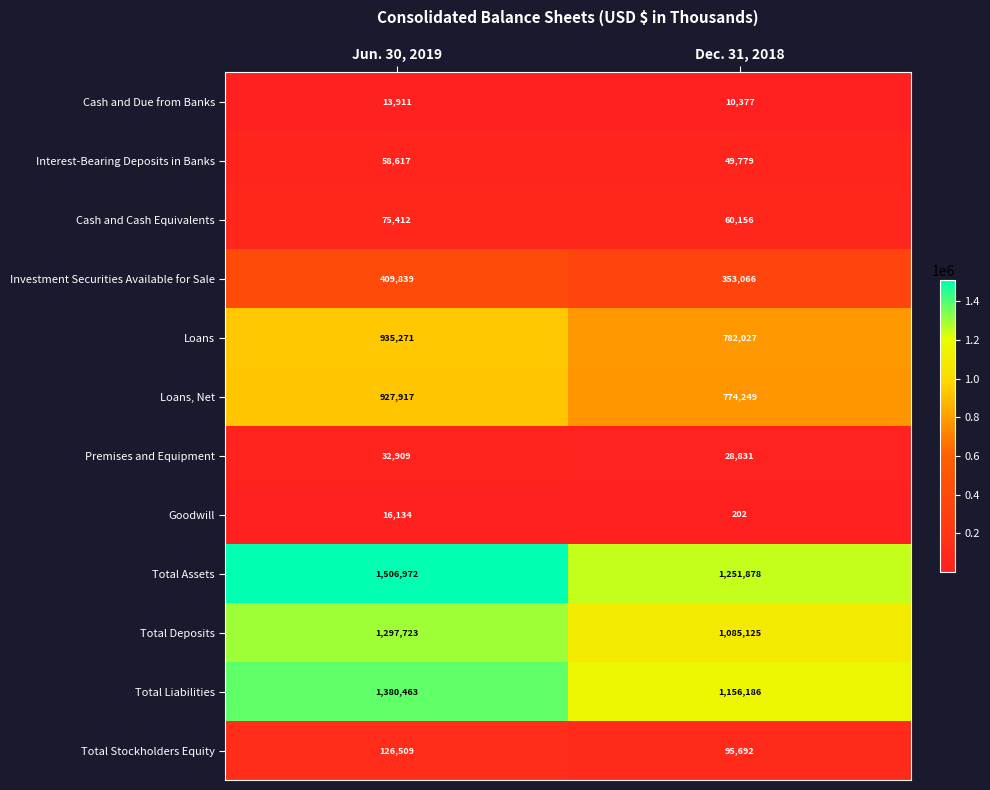

Rank the series by their maximum value, from lowest to highest.

Cash and Due from Banks, Goodwill, Premises and Equipment, Interest-Bearing Deposits in Banks, Cash and Cash Equivalents, Total Stockholders Equity, Investment Securities Available for Sale, Loans, Net, Loans, Total Deposits, Total Liabilities, Total Assets